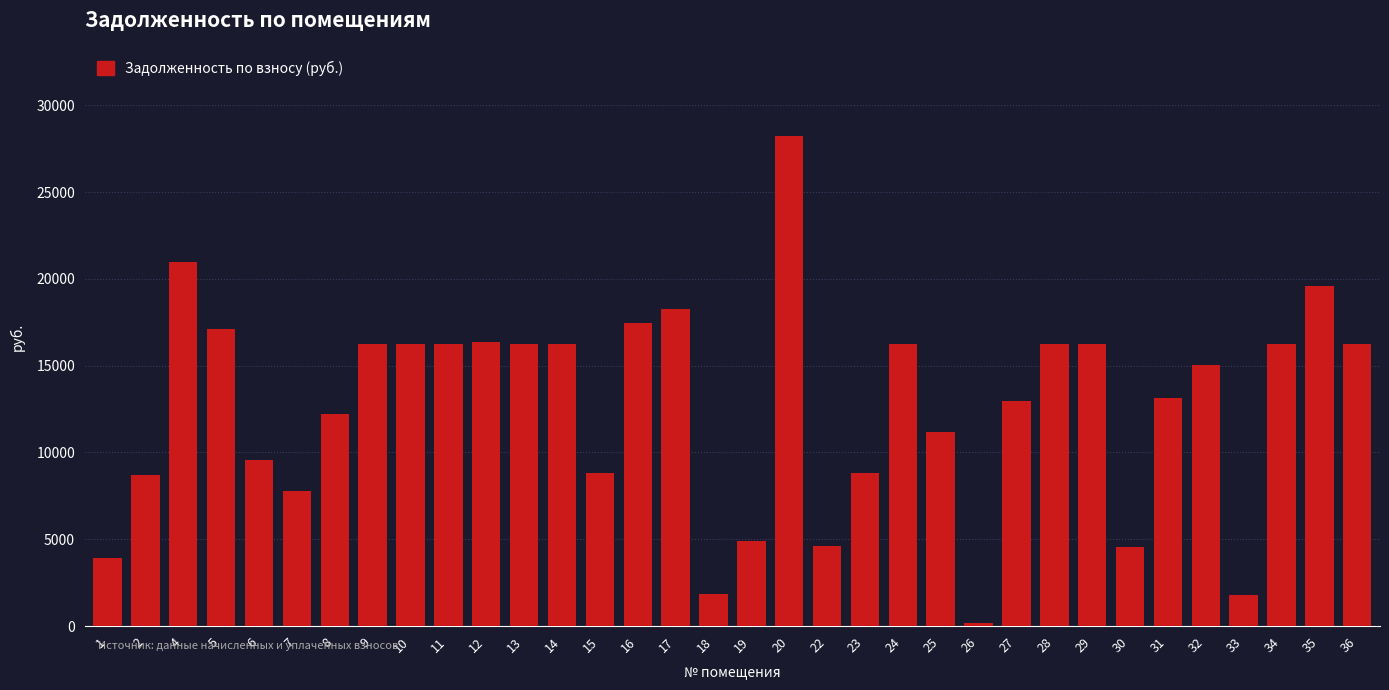

Is it true that the value at 30 is 4528.0?

True